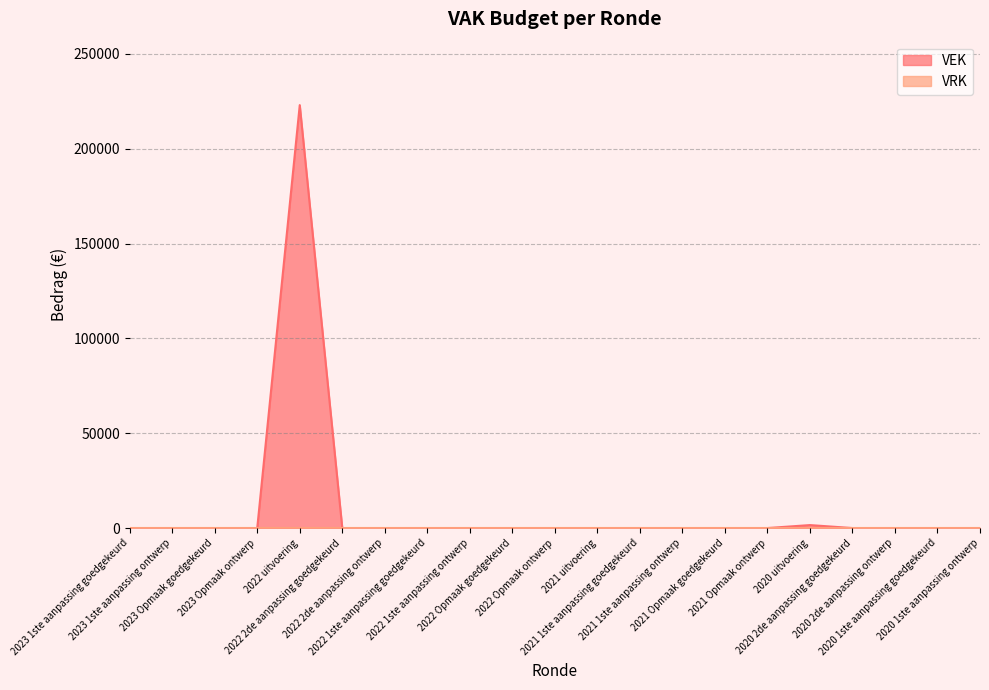

At which category does the data reach its first local peak?

2022 uitvoering